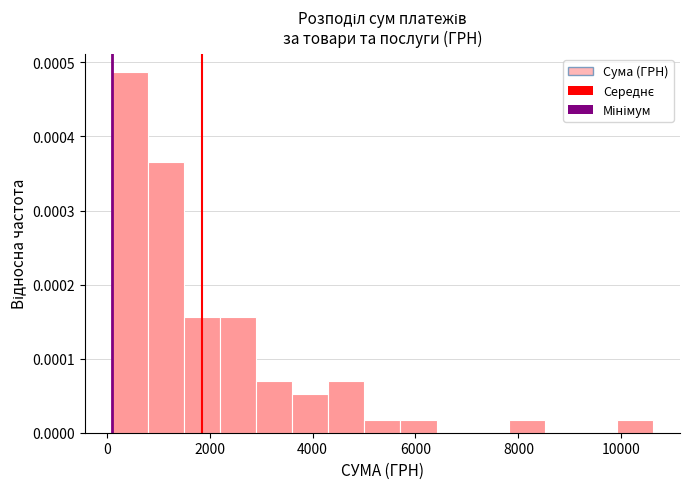

Around what value on the x-axis is the tallest bar? Give the approximate position of its centre, as read against the axis.

400